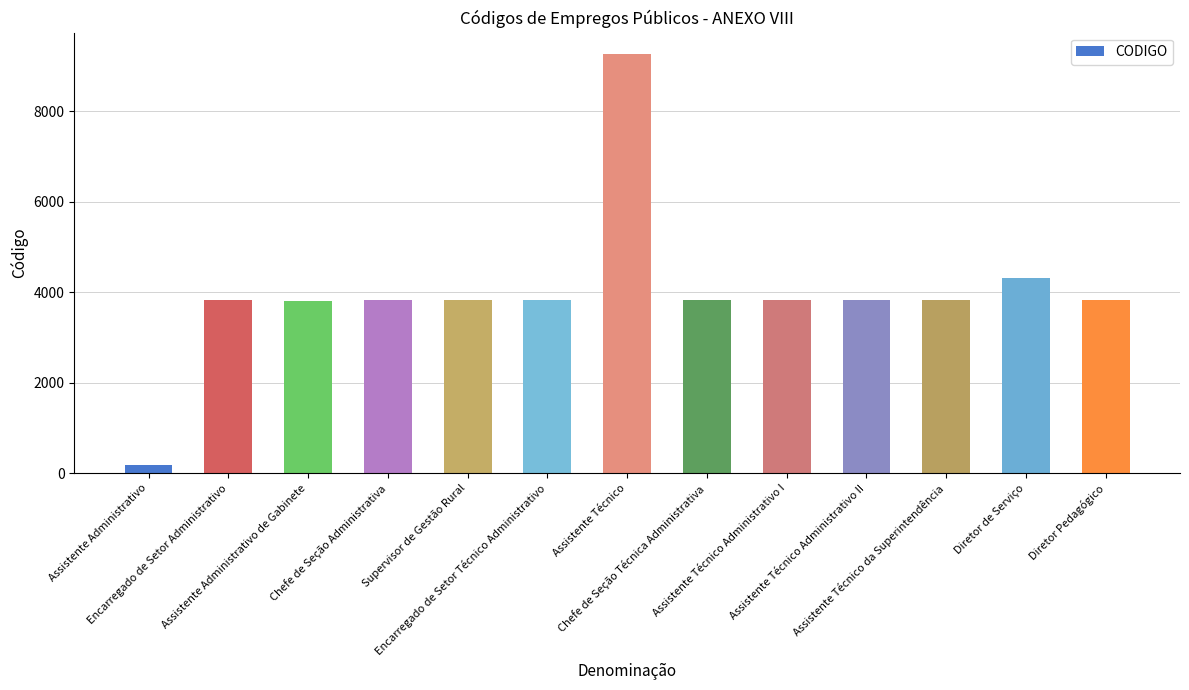

What is the greatest value displayed?

9279